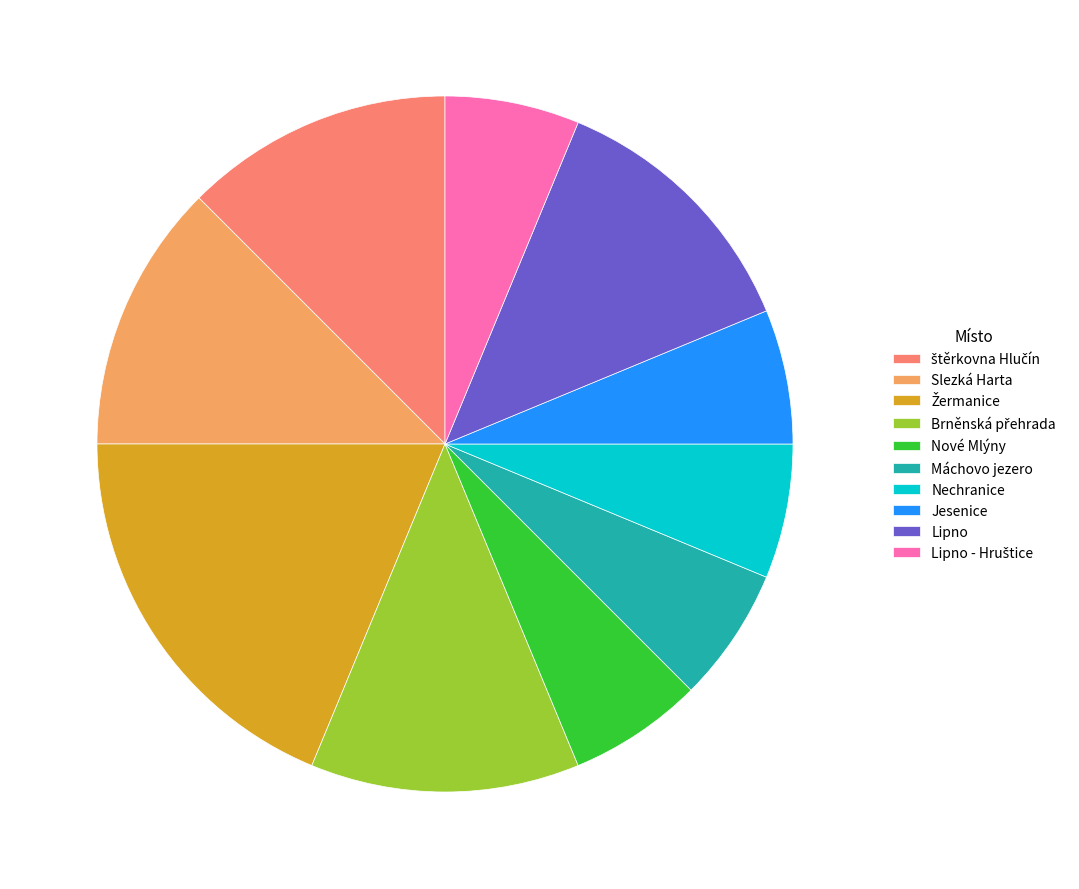

The Lipno slice represents 12% of the pie. True or false?

True